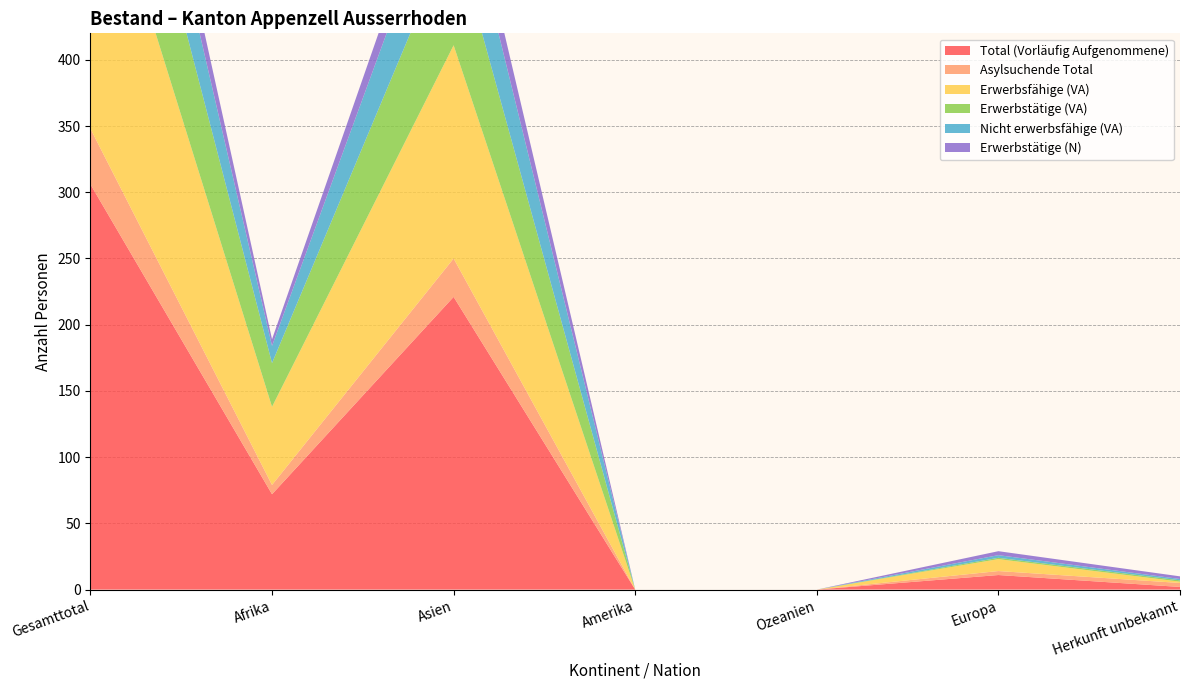

Reading left to right, what are all the values shown in this chart?

Total (Vorläufig Aufgenommene): 306	72	221	0	0	11	2
Asylsuchende Total: 42	7	29	0	0	3	3
Erwerbsfähige (VA): 230	59	161	0	0	9	1
Erwerbstätige (VA): 122	33	87	0	0	1	1
Nicht erwerbsfähige (VA): 76	13	60	0	0	2	1
Erwerbstätige (N): 35	5	25	0	0	3	2